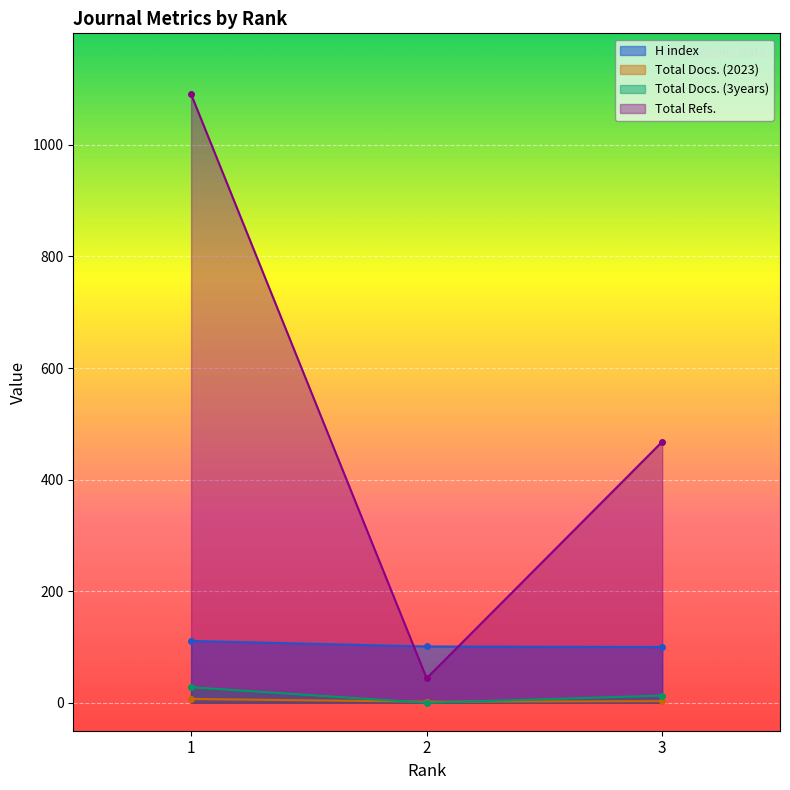

How many Total Docs. (3years) values are between 0 and 28?

3